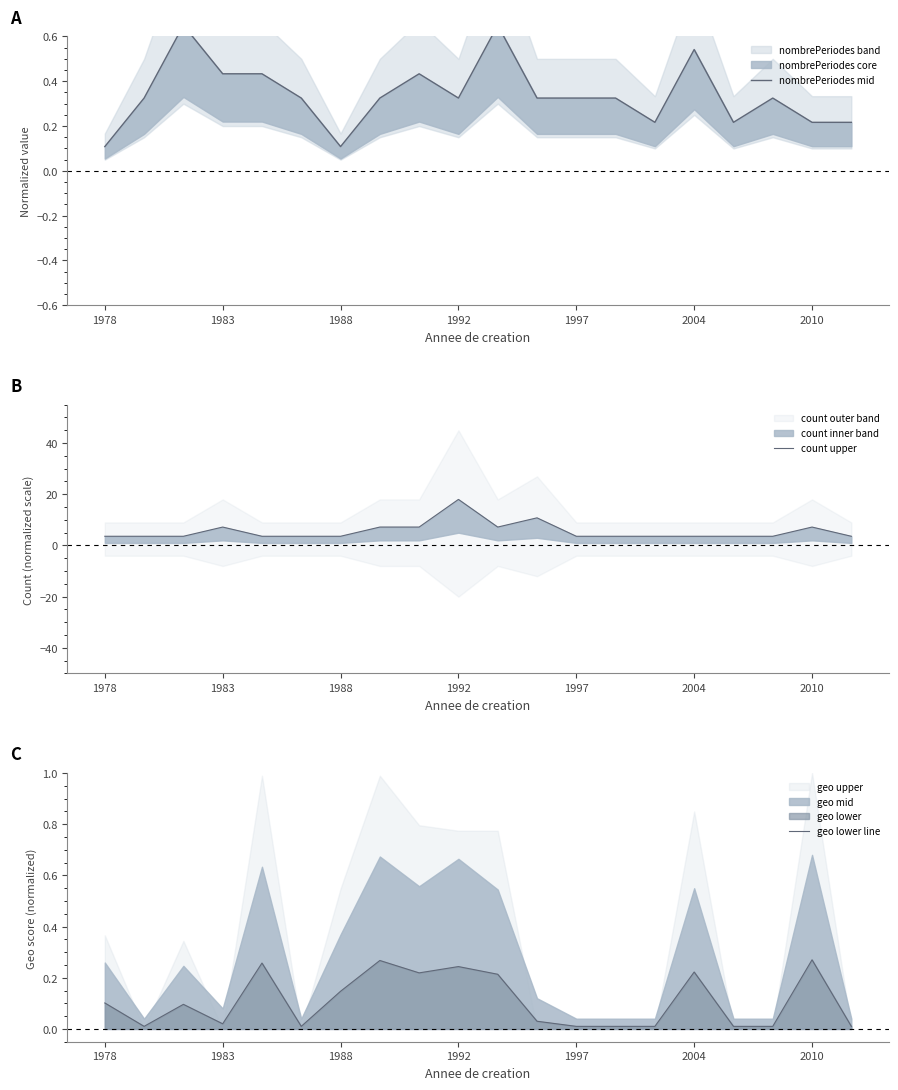

The value of geo lower line at 2004 is 0.3. True or false?

False